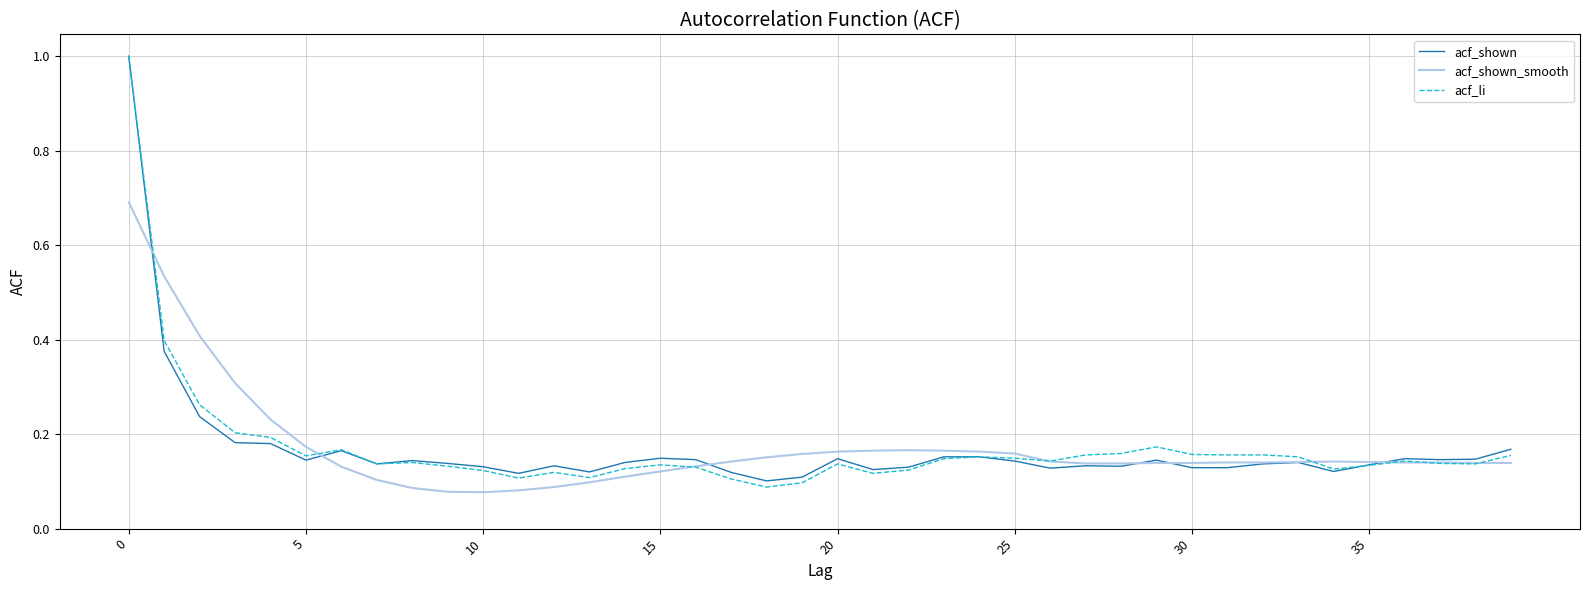

What is the highest value of the acf_shown series?

1.0